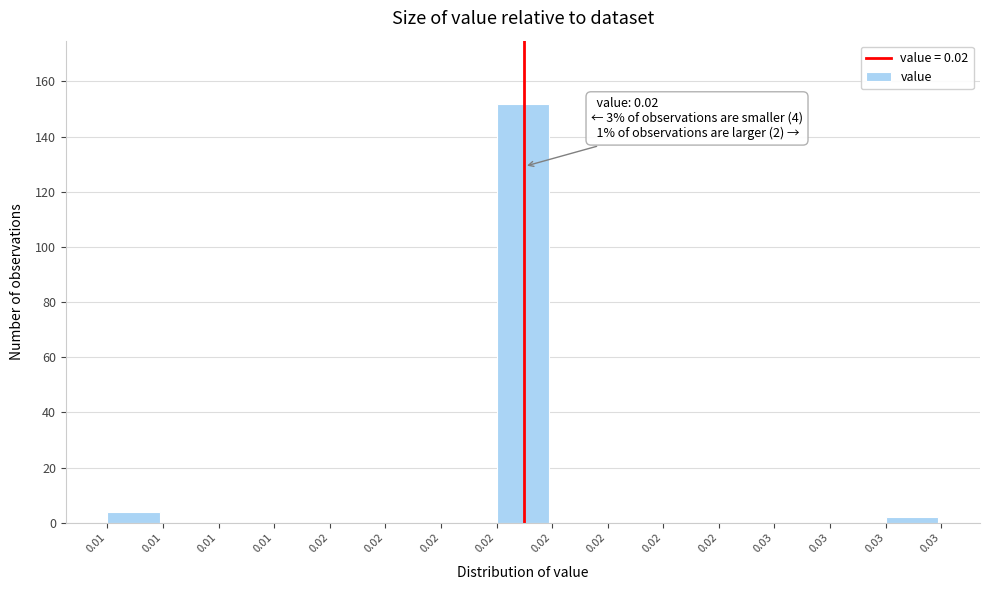

Are the bars horizontal?

No